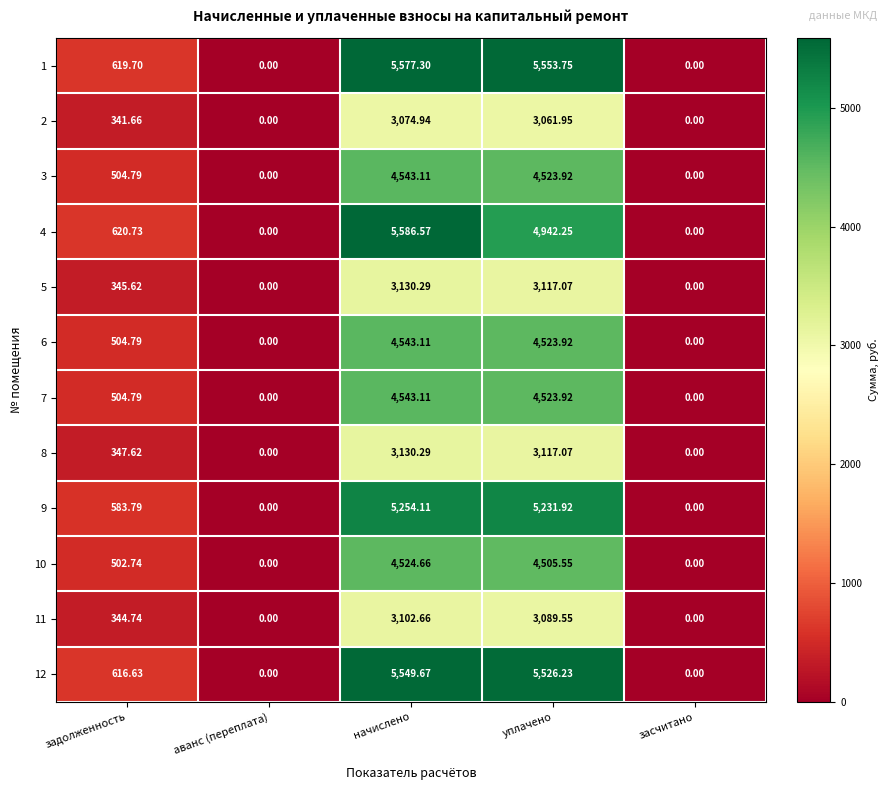

At which label does 10 reach its peak?

начислено